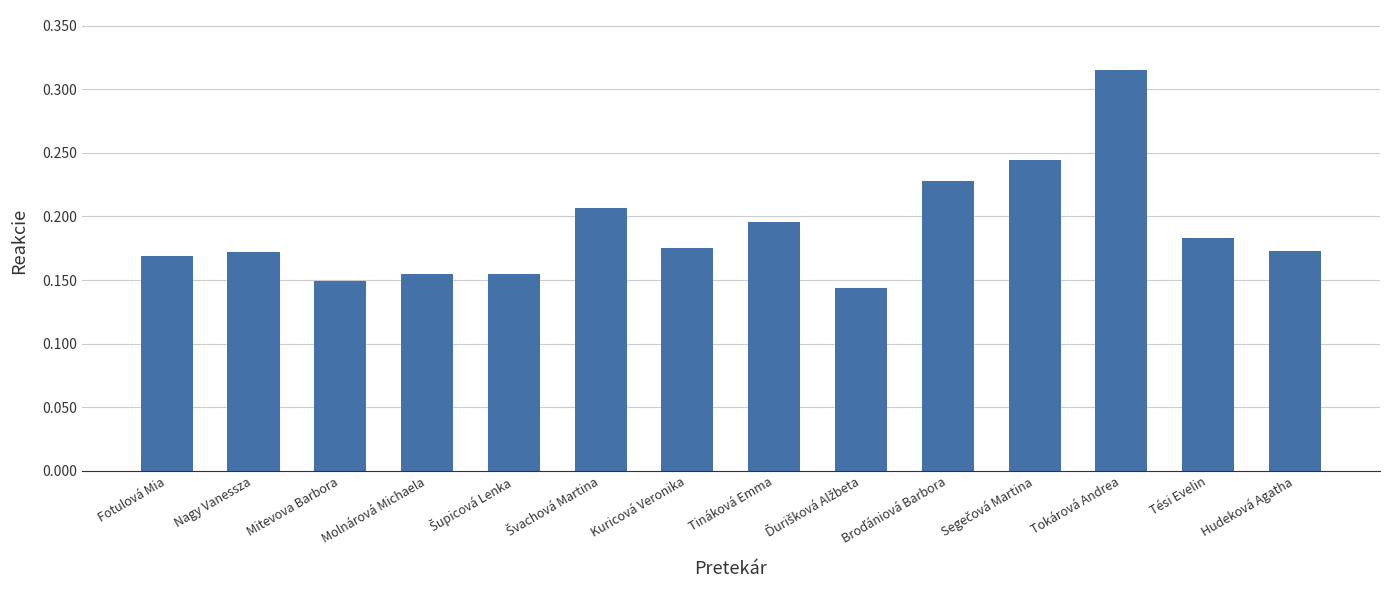

What is the sum of all values?

2.7